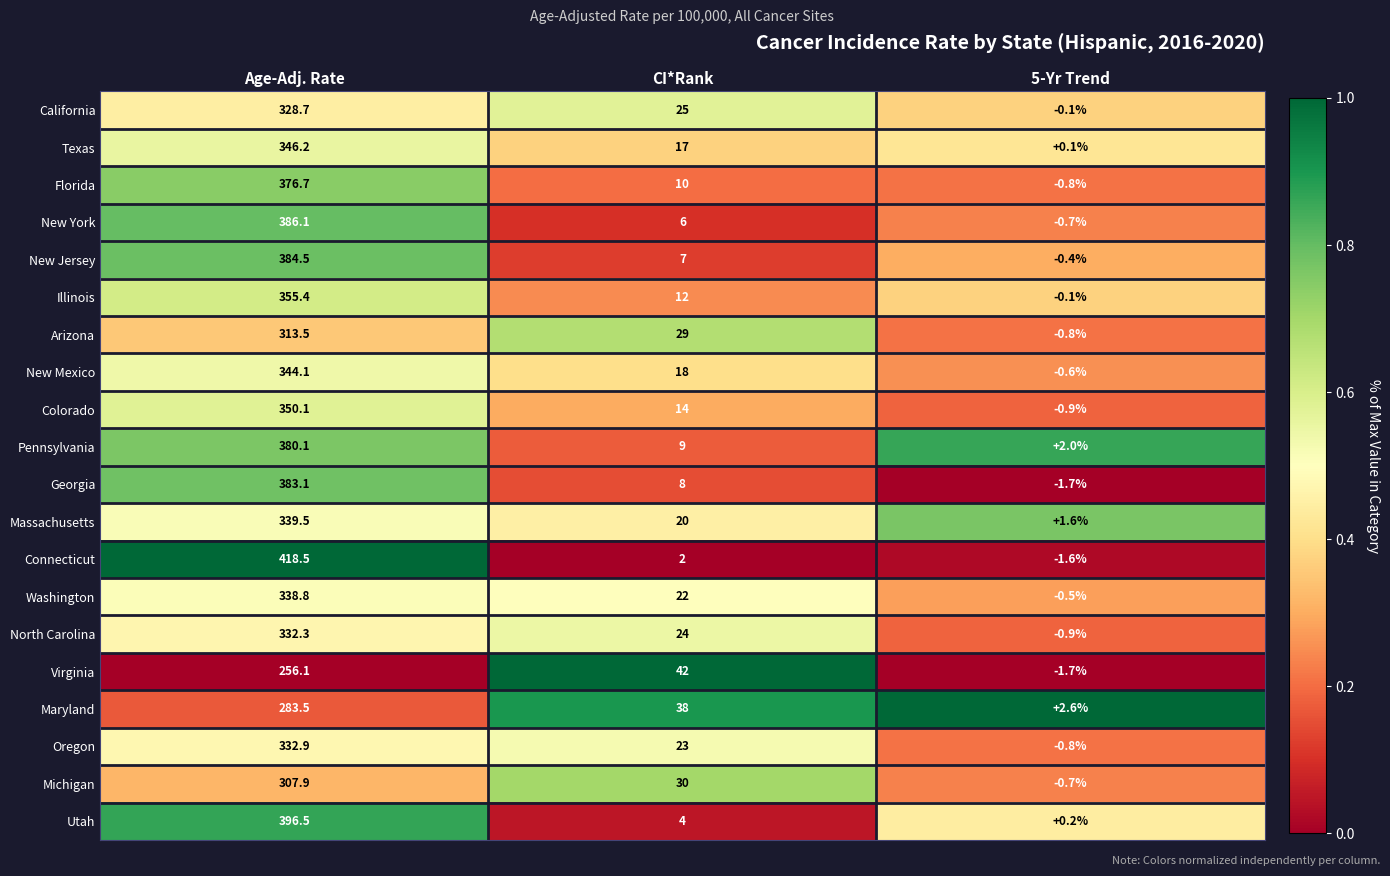

At how many categories does at least one series exceed 0?

3